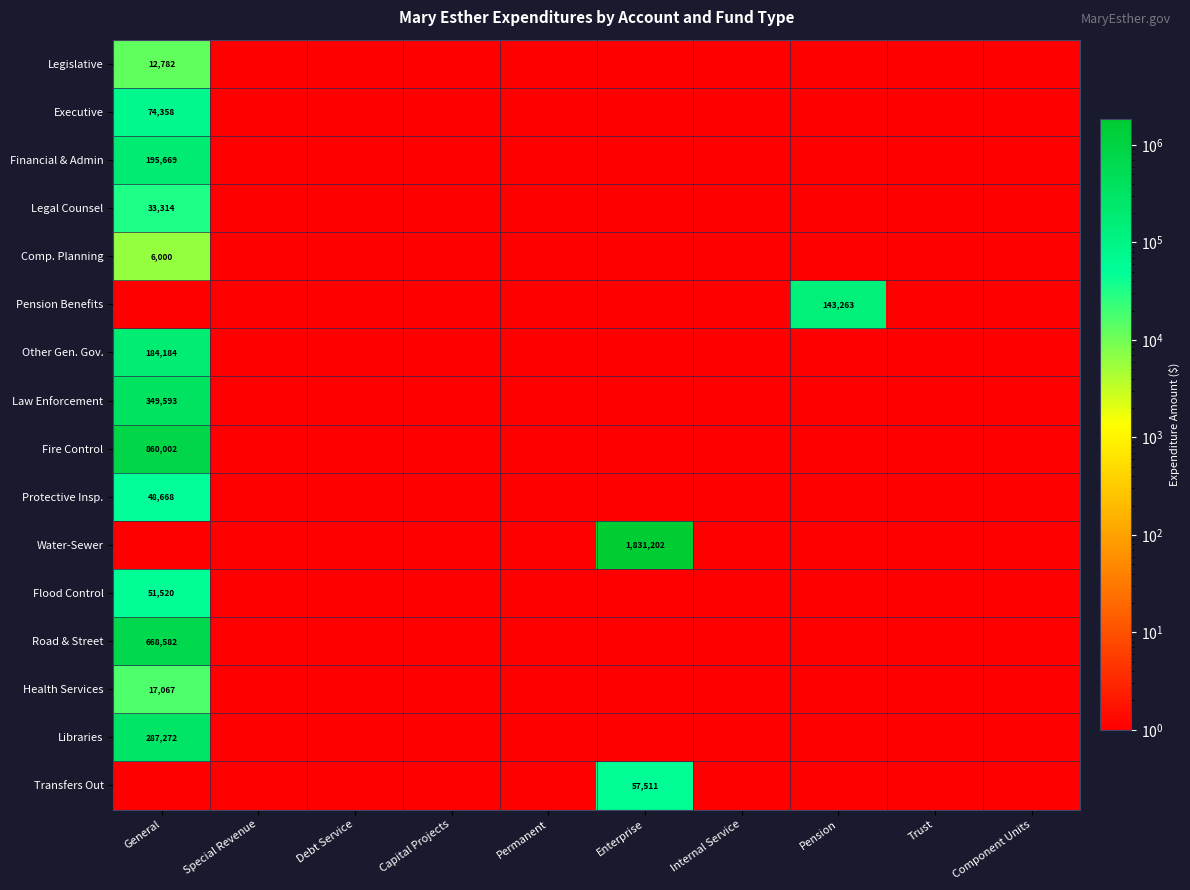

How many distinct data groups are displayed?

16